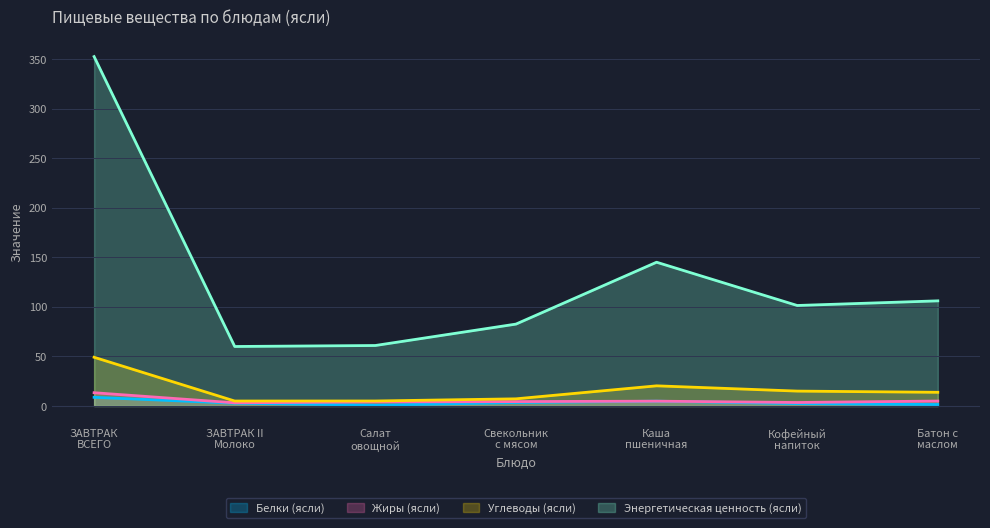

How many categories are shown in the chart?

7